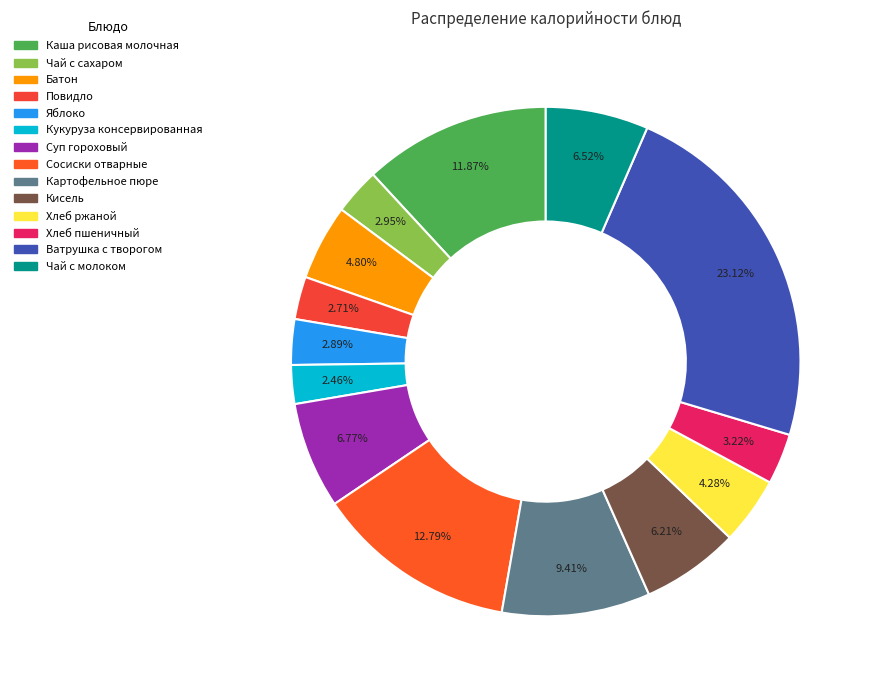

How many segments does this pie chart have?

14